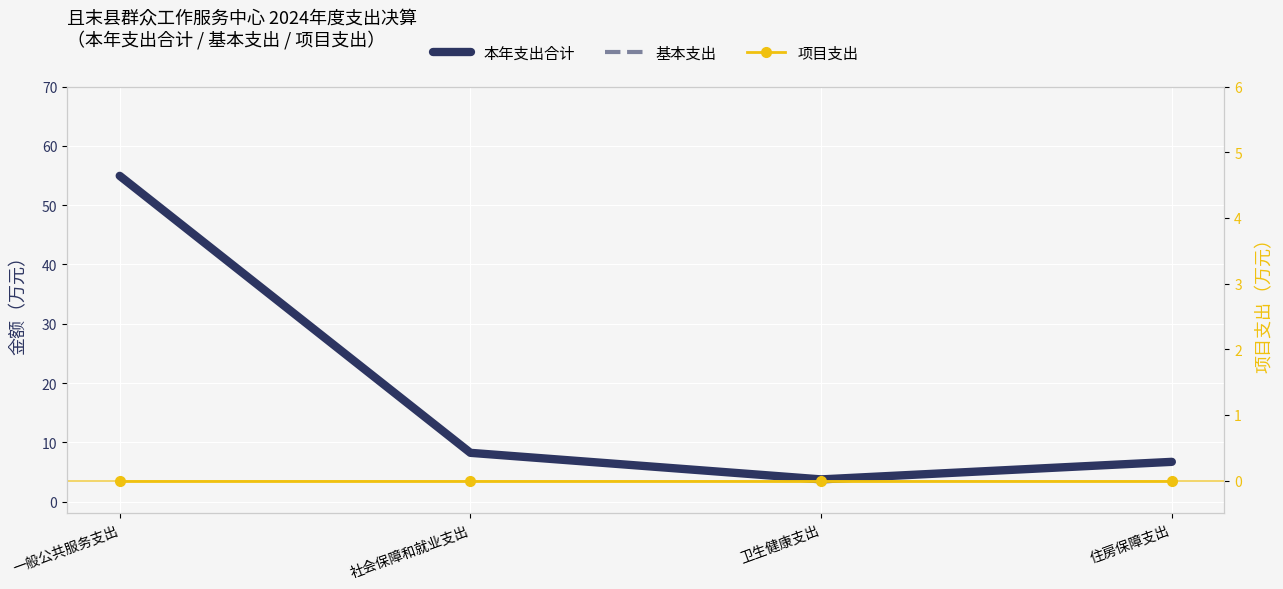

True or false: 项目支出 and 基本支出 intersect in this chart.

False